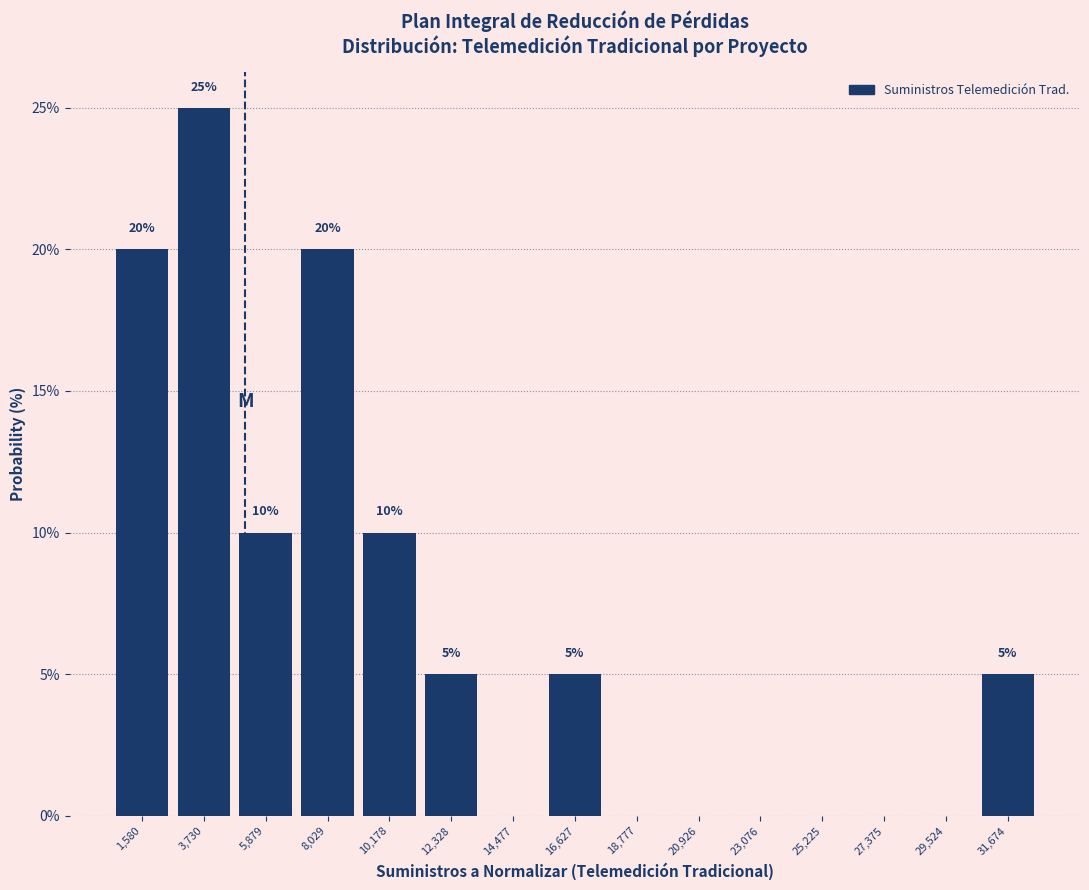

Over which range of the x-axis is the bar tallest?

2500 to 5000